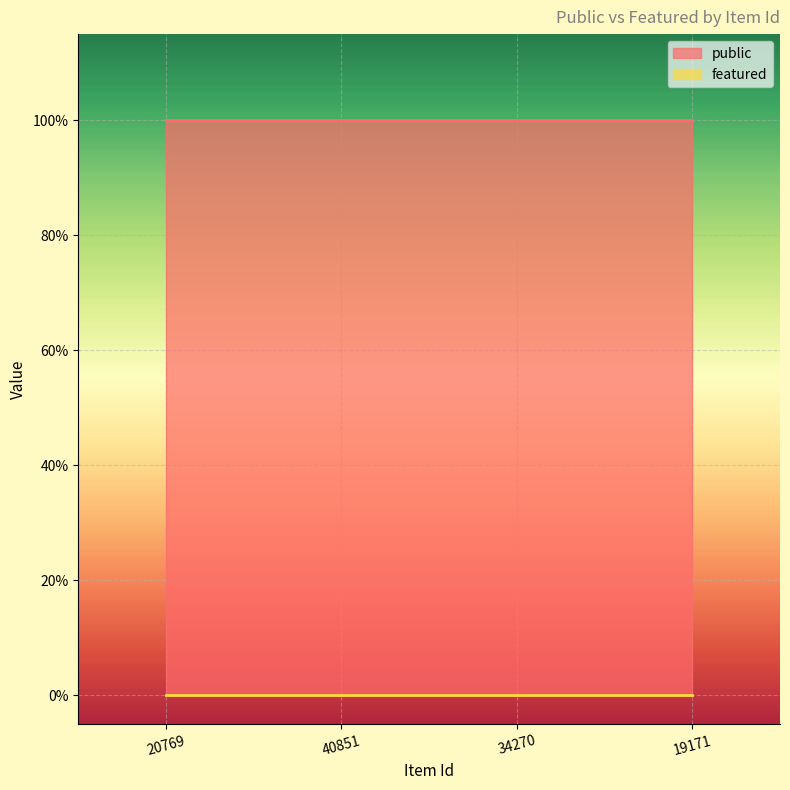

At which label does public reach its minimum?

20769